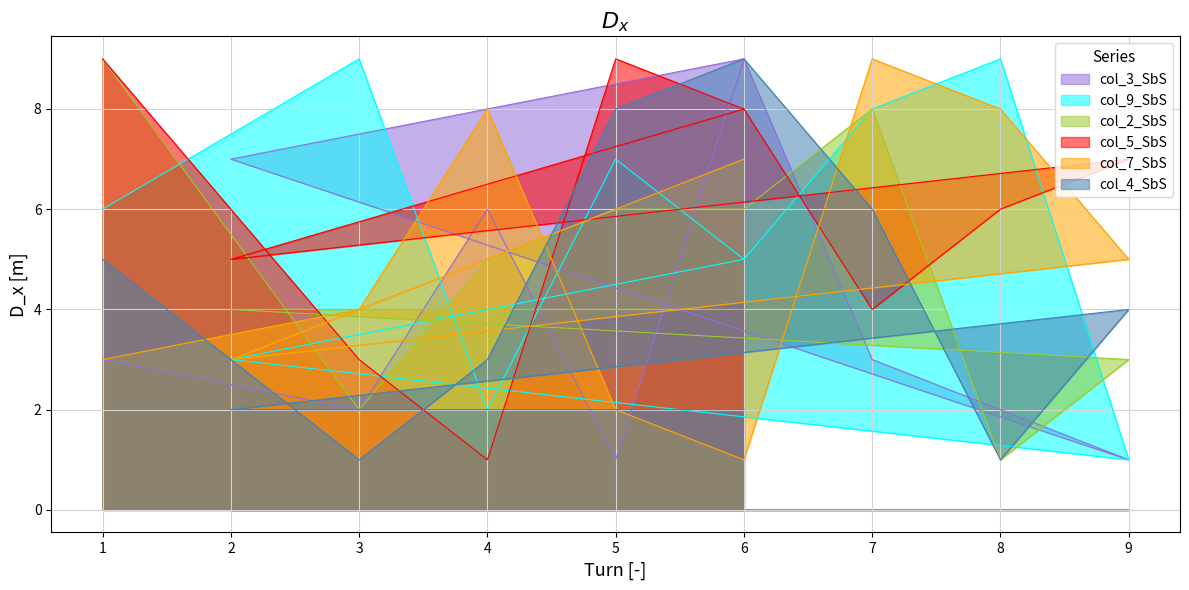

What is the difference between the highest and lowest values at 6?

8